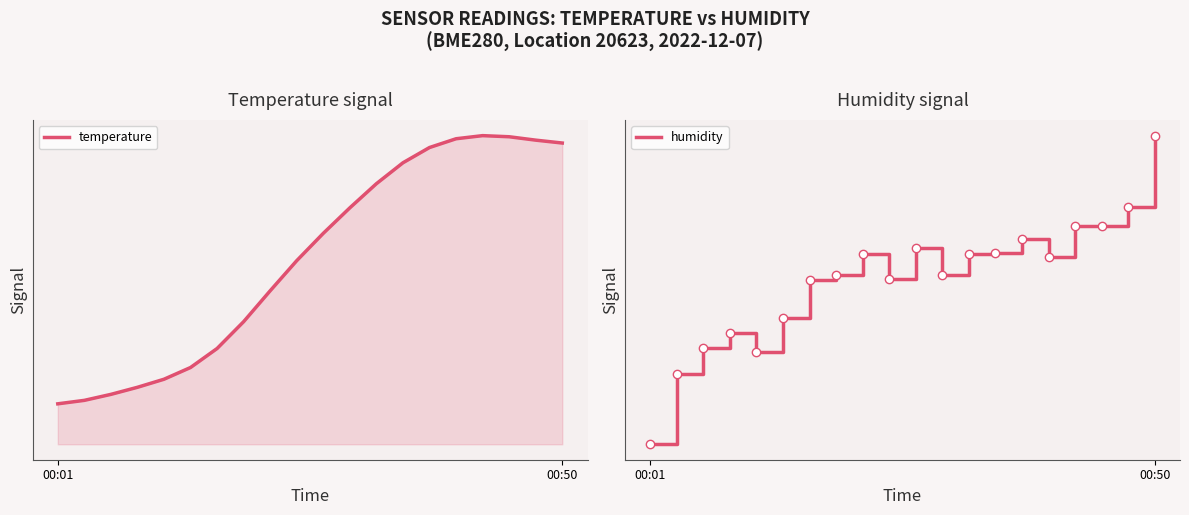

At 5, list the series in order from smallest to largest.

temperature, humidity